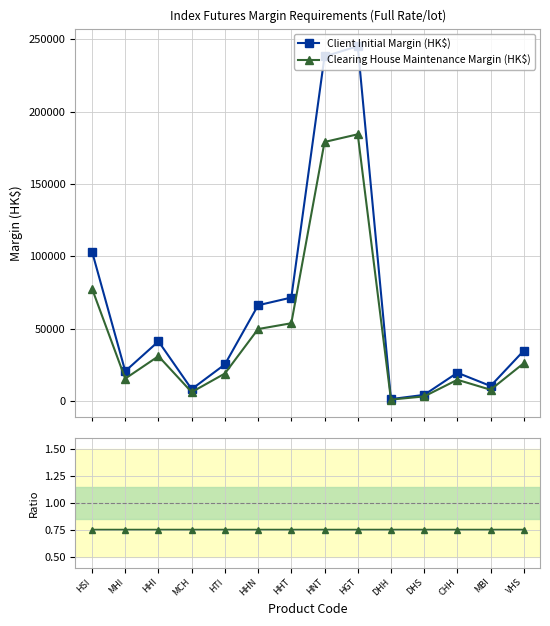

Rank the series by their average value, from highest to lowest.

Client Initial Margin (HK$), Clearing House Maintenance Margin (HK$), Clearing Maint / Client Initial